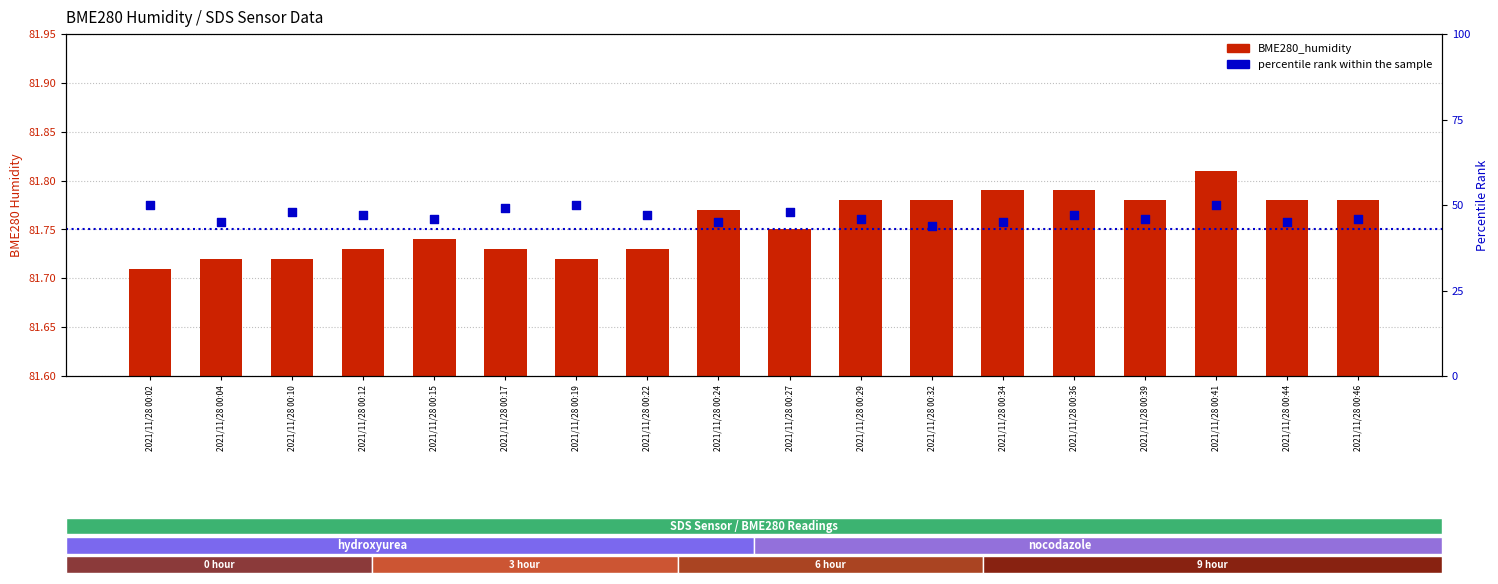

What are all the series names shown in the legend?

BME280_humidity, percentile rank within the sample